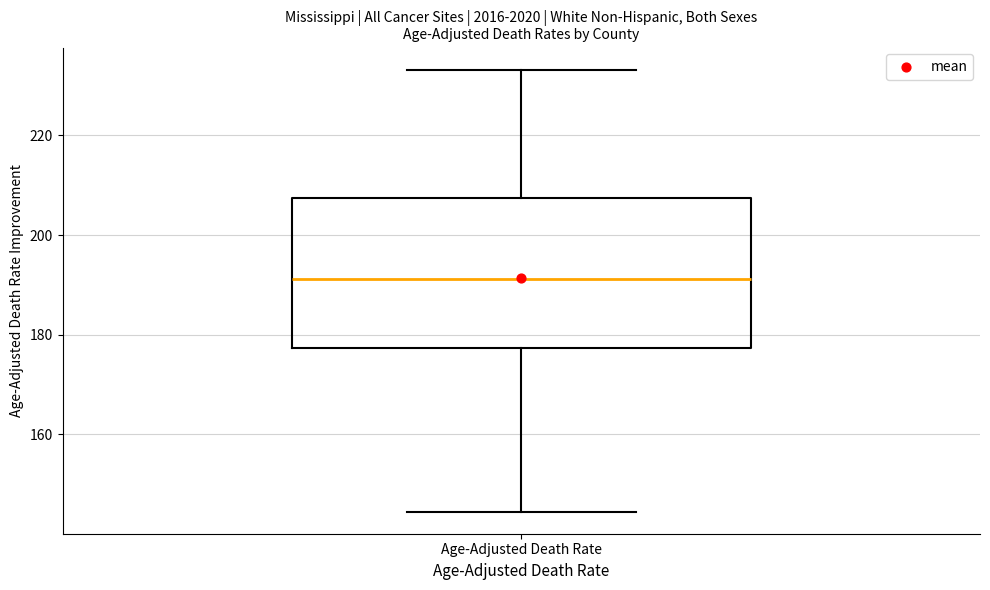

Where does the lower whisker of the box for Age-Adjusted Death Rate end on the y-axis? The values are not printed on the chart, so give them approximately, as read against the axis.

144